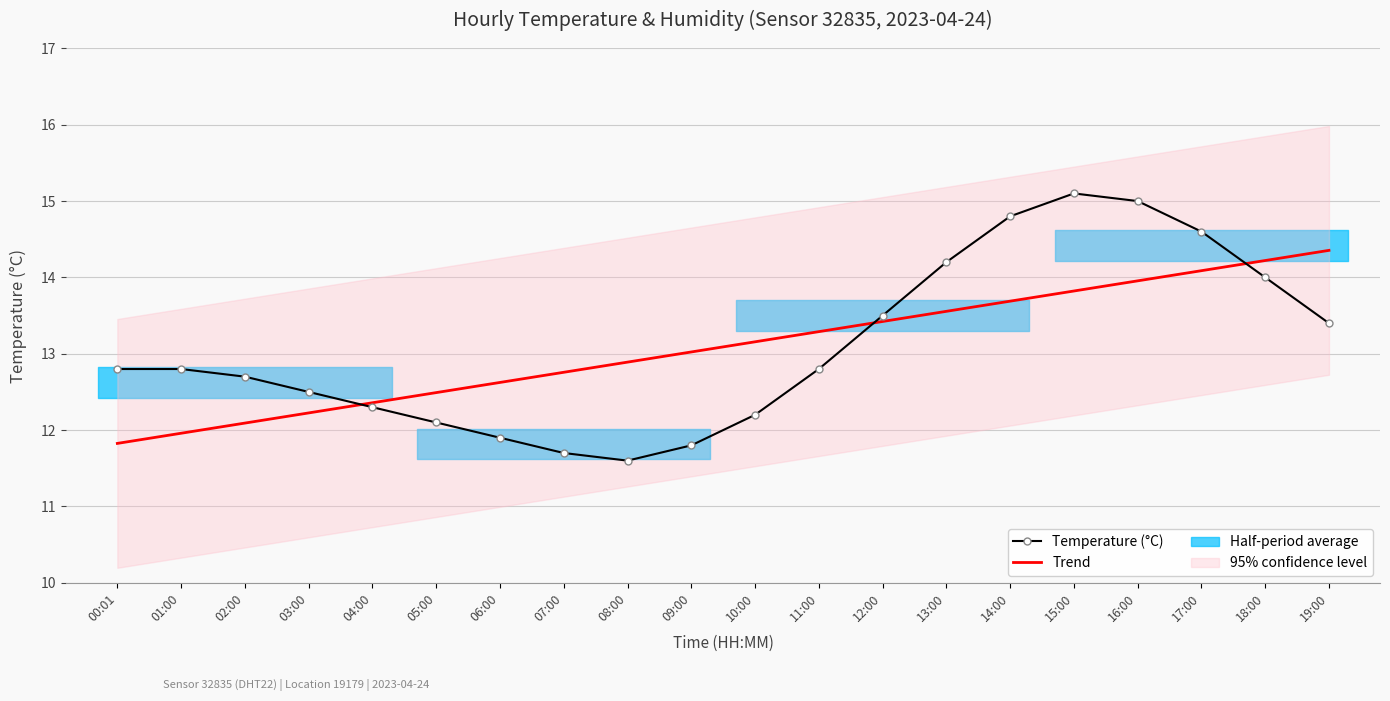

Is it true that Trend equals 24.4 at 14:00?

False